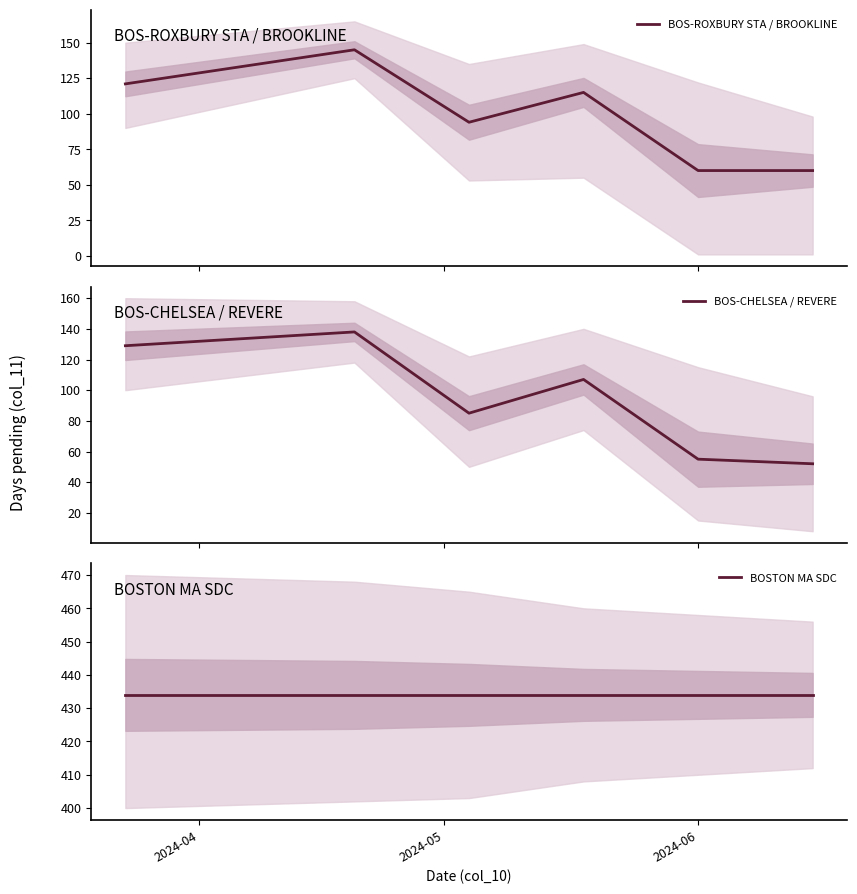

The value of BOSTON MA SDC at 2024-06 is 434. True or false?

True